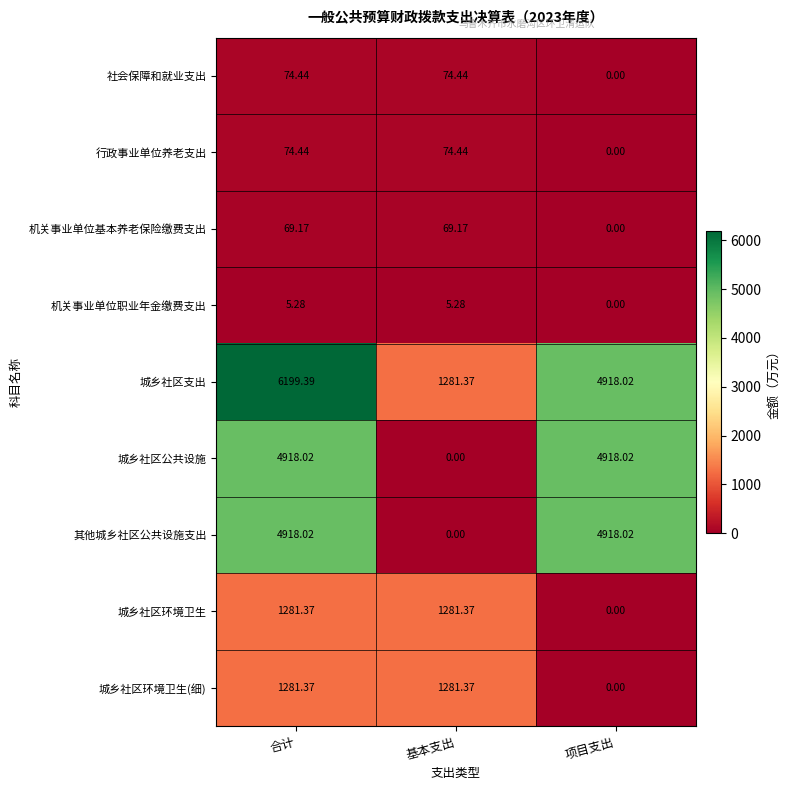

Which series has the largest total across all categories?

城乡社区支出